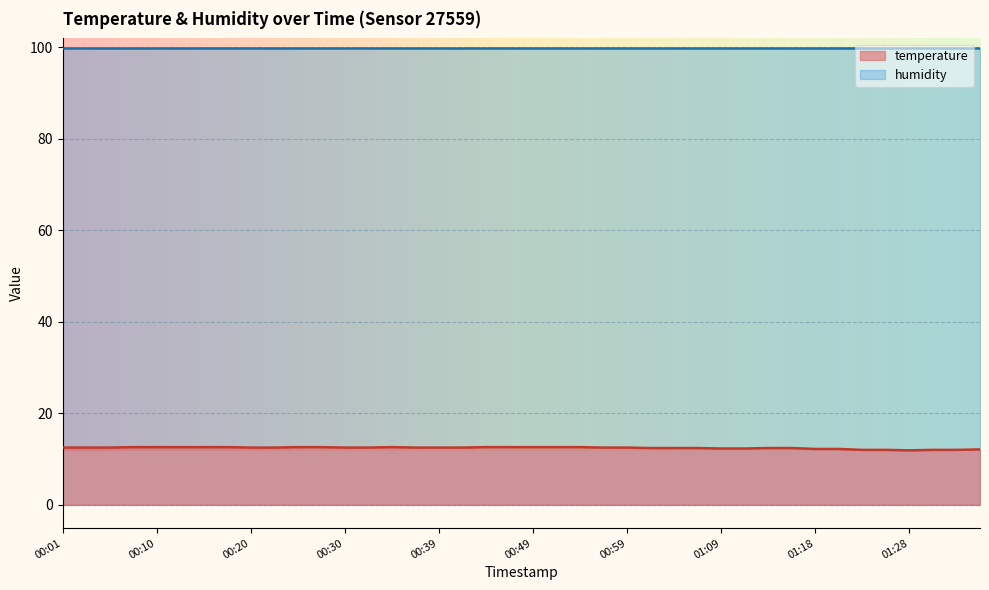

How many data points are less than 12?

1